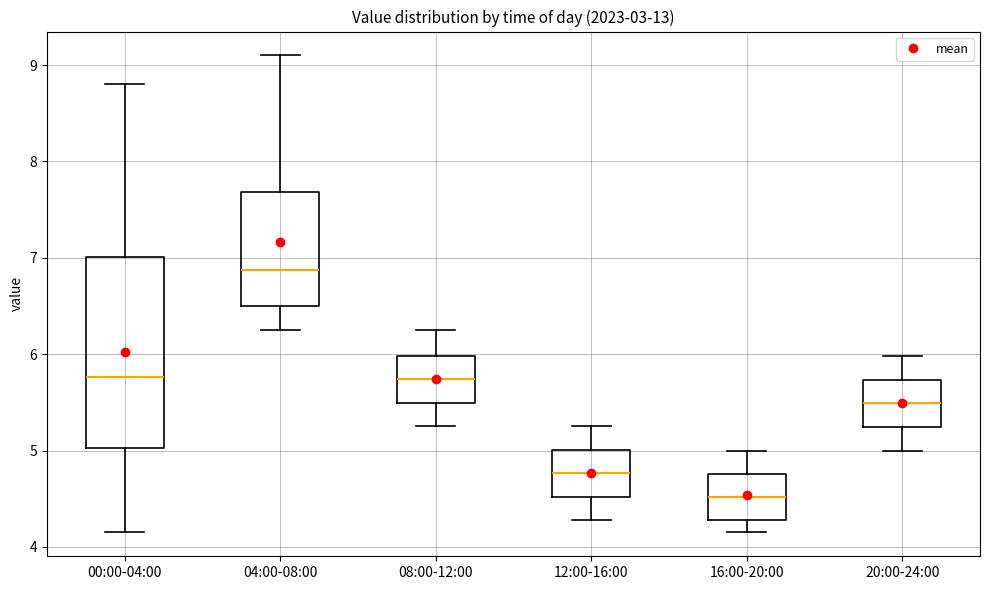

Where is the lower edge of the box for 20:00-24:00 on the y-axis? The values are not printed on the chart, so give them approximately, as read against the axis.

5.2